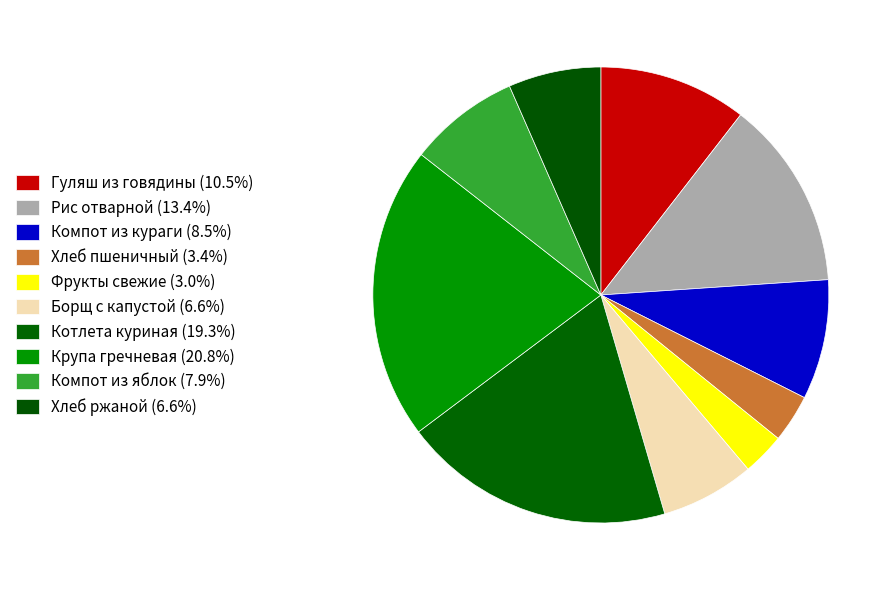

How many slices are in this pie chart?

10